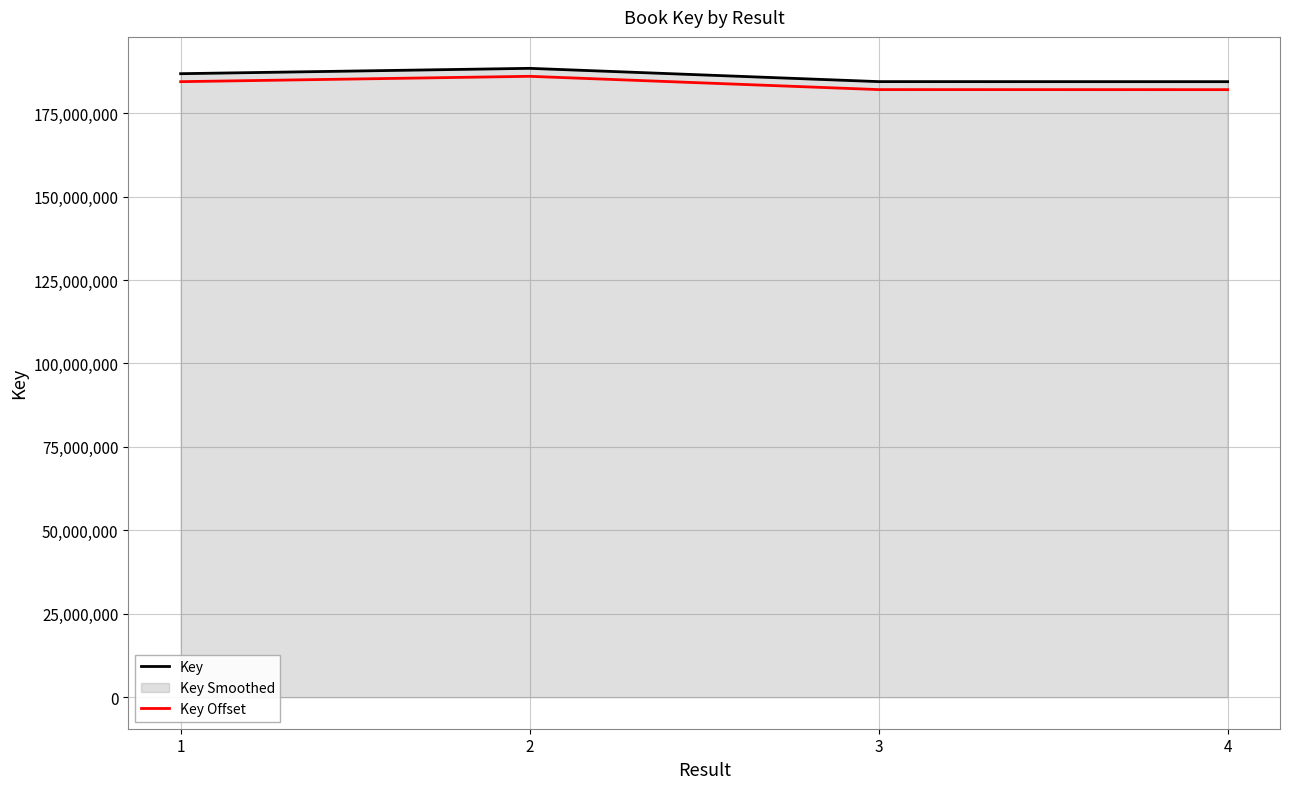

What is the average value of the Key Offset series?

183610065